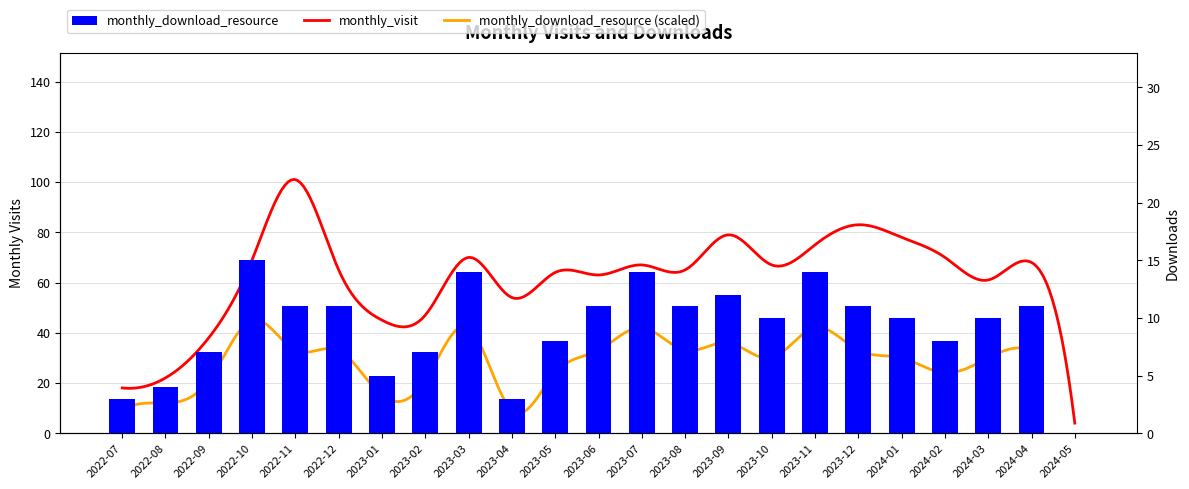

Which category has the lowest value across all series?

2024-05